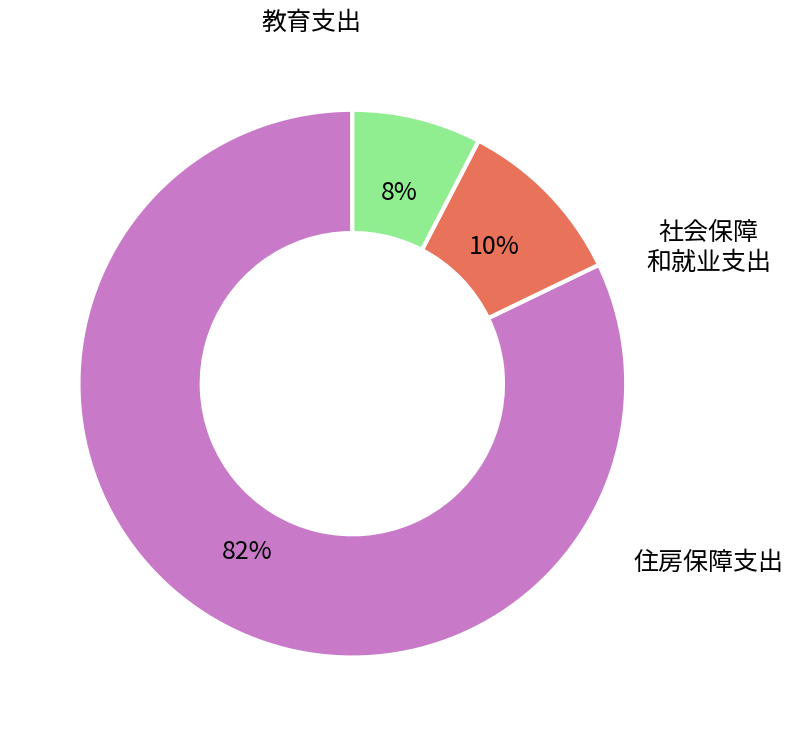

Count the number of slices in the pie.

3